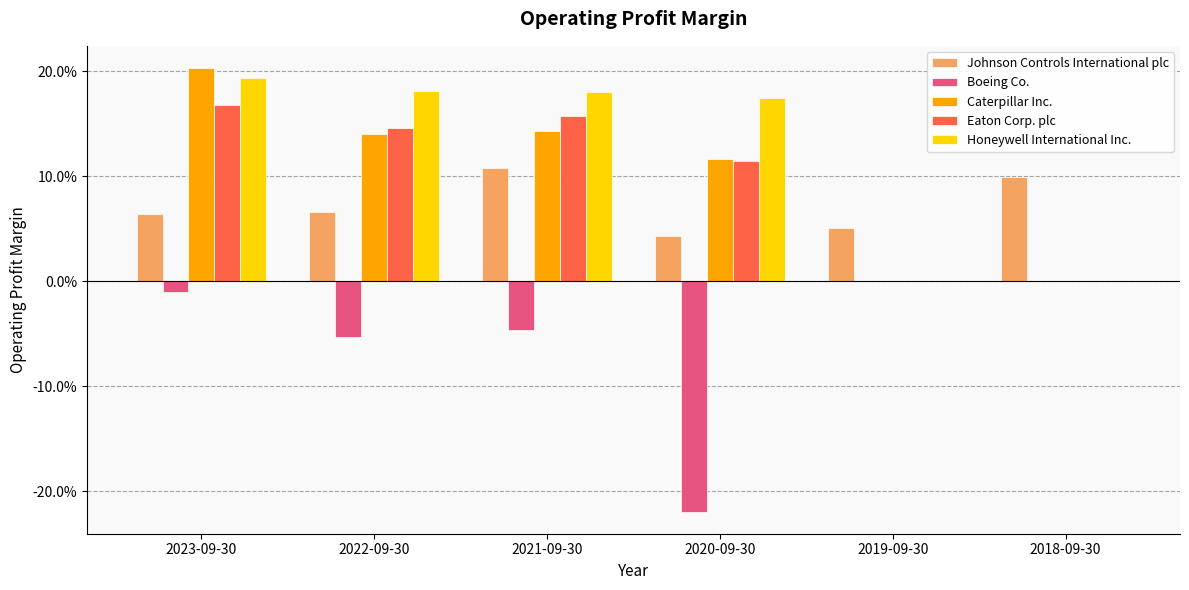

What are all the series names shown in the legend?

Johnson Controls International plc, Boeing Co., Caterpillar Inc., Eaton Corp. plc, Honeywell International Inc.